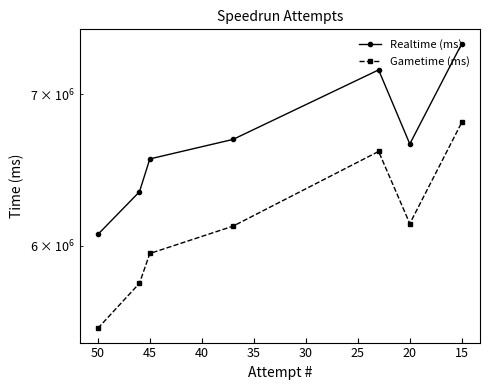

What is the value of the Gametime (ms) point at the 3rd from the left?

5953339